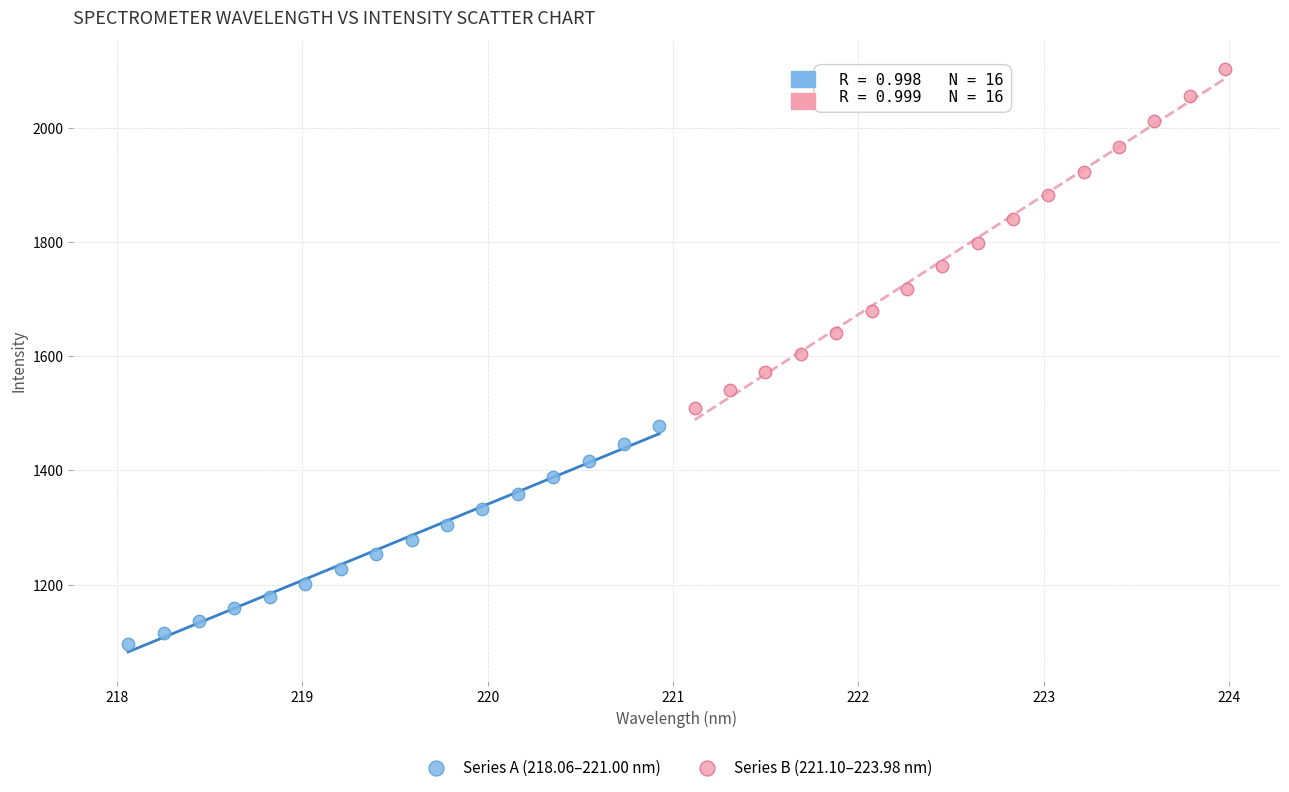

Which series contains the lowest Y value?

Series A (218.06–221.00 nm)